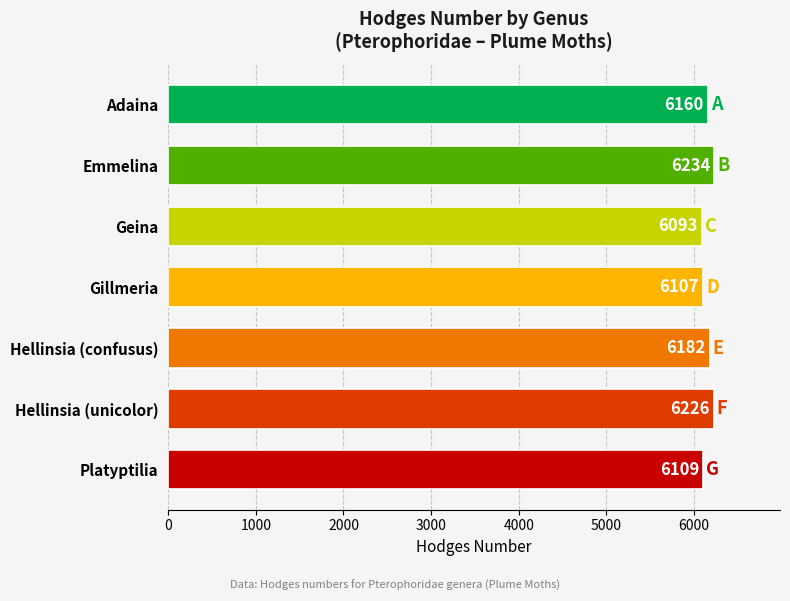

What position from the top is Gillmeria?

4